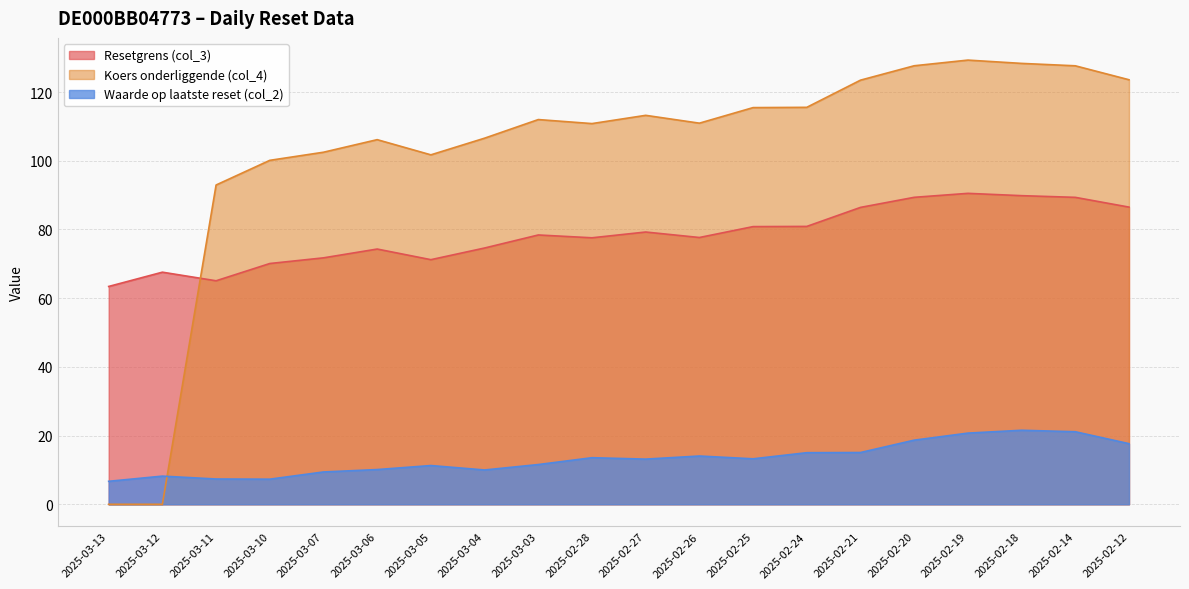

At which category does Koers onderliggende (col_4) reach its first local peak?

2025-03-06